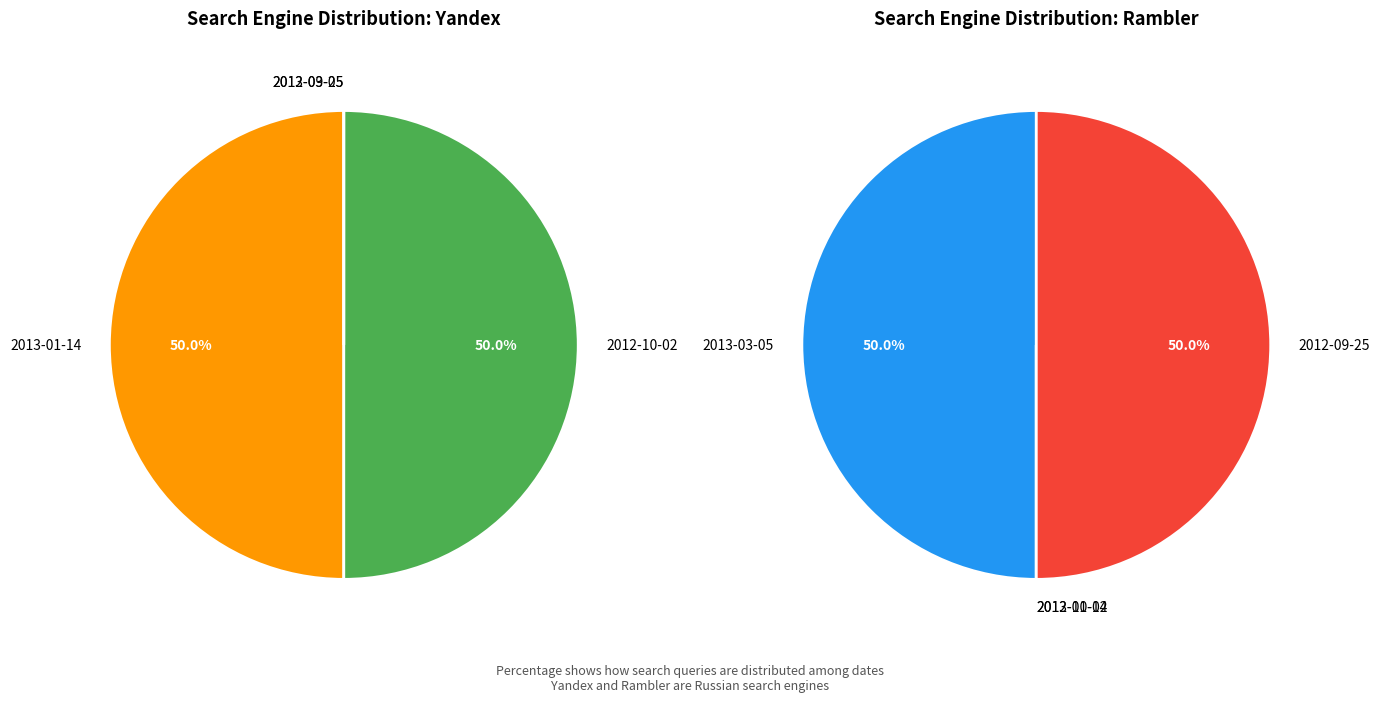

Rank the series at 2012-10-02 from lowest to highest value.

Rambler, Yandex